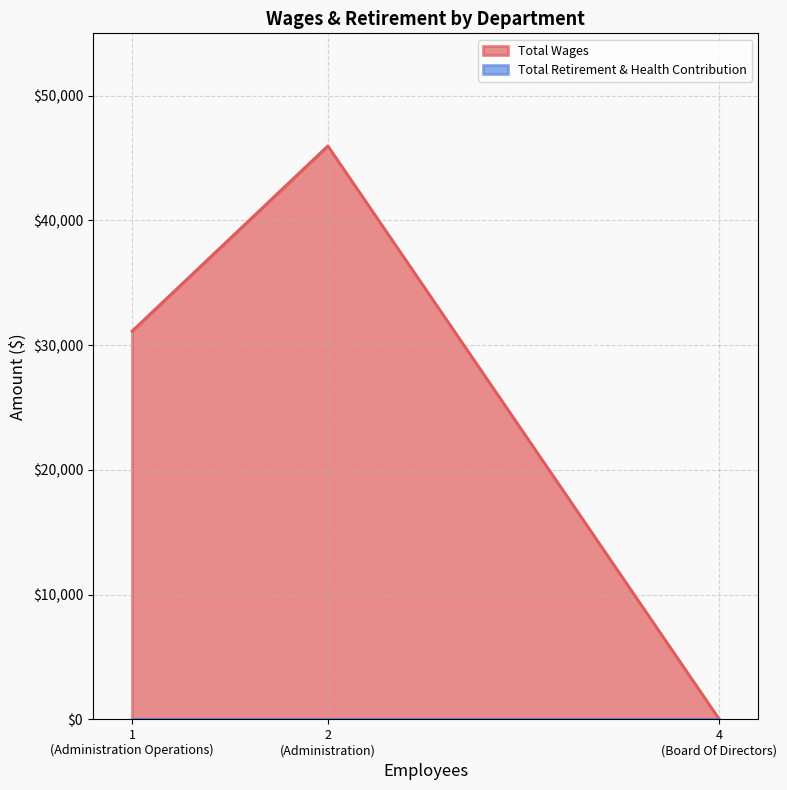

What is the greatest value displayed?

45974